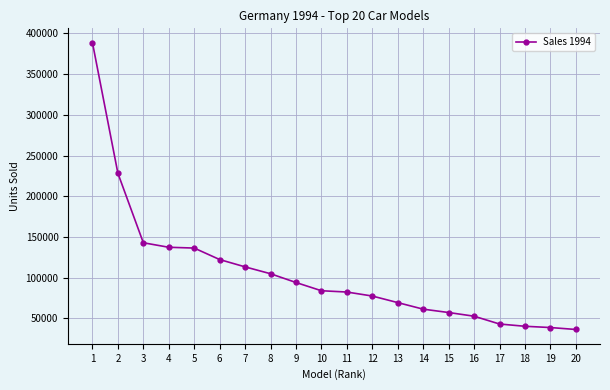

Which has a higher value, 14 or 10?

10